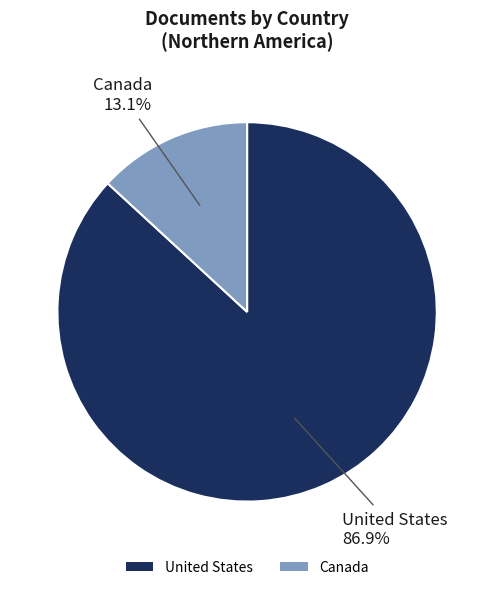

Rank the categories by value from highest to lowest.

United States, Canada